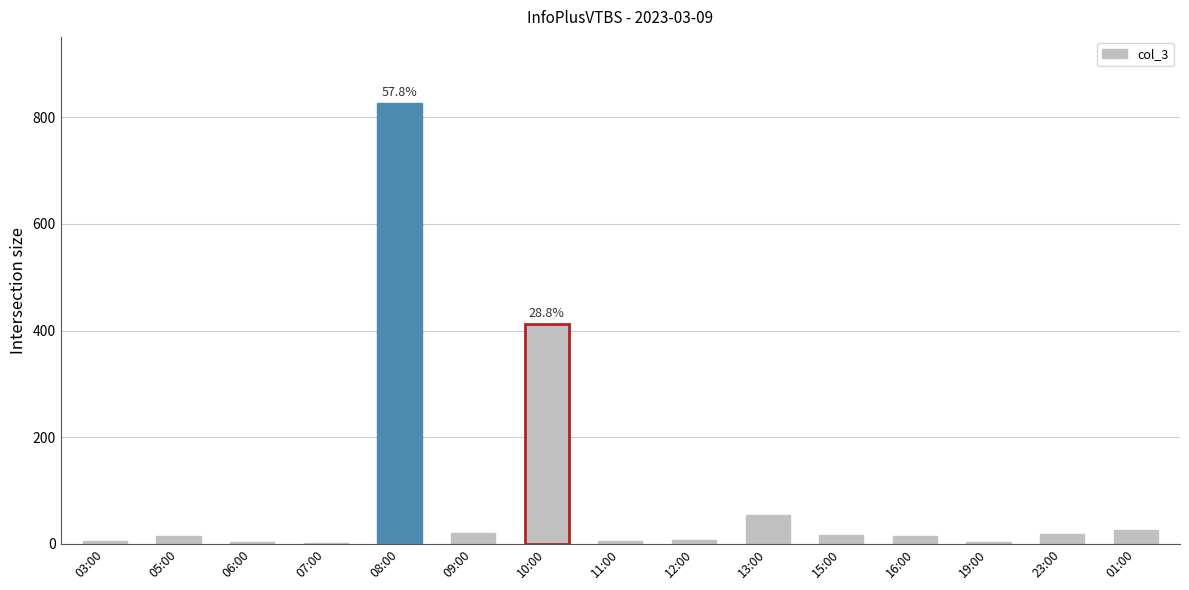

What is the sum of all values?

1431